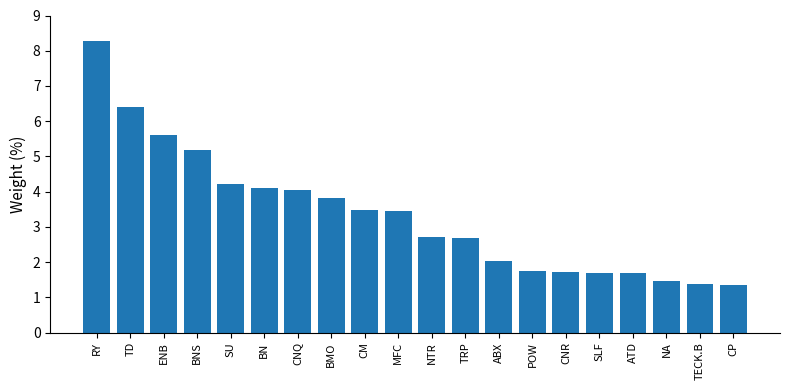

What is the ratio of the value at CNR to the value at TECK.B?

1.3